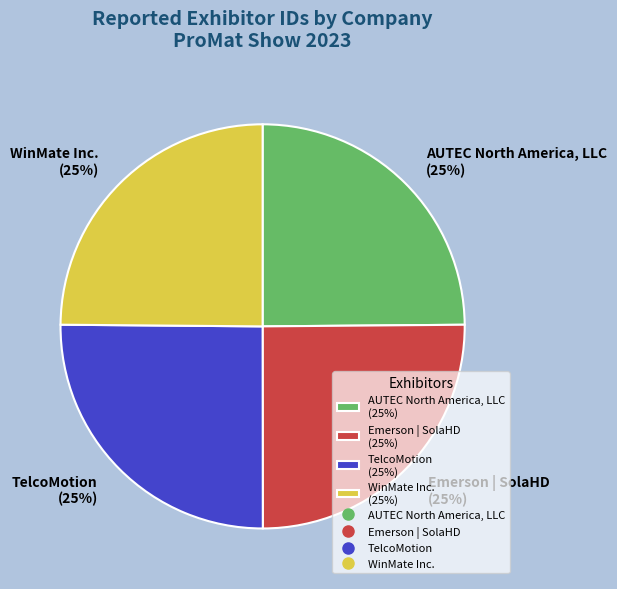

The WinMate Inc. slice represents 25% of the pie. True or false?

True